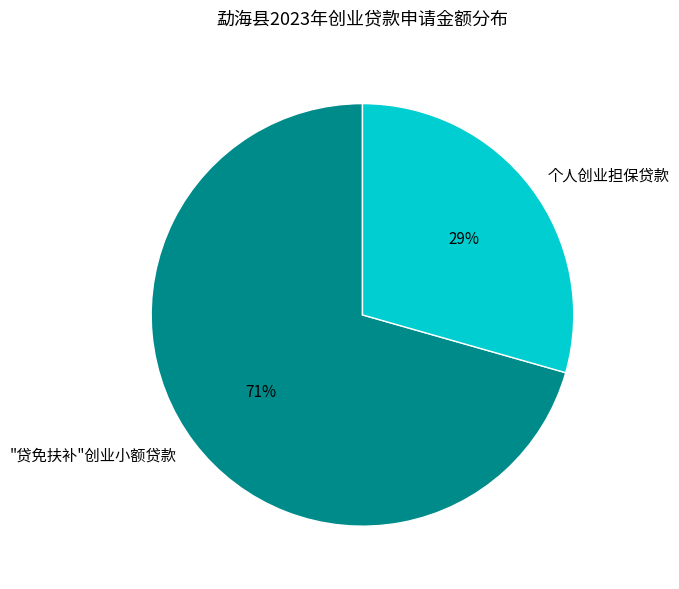

True or false: 个人创业担保贷款 accounts for 37% of the total.

False